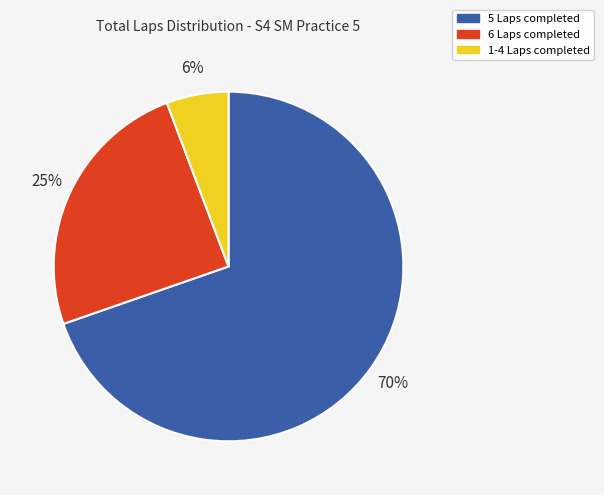

How many segments does this pie chart have?

3